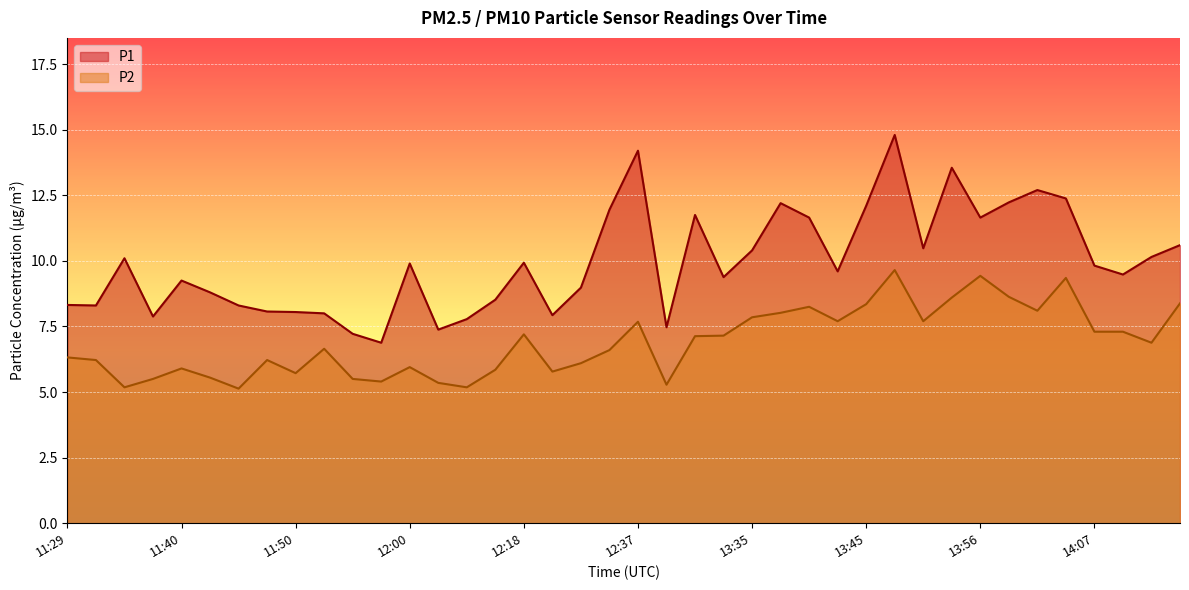

What is the spread (max minus min) of values at 13:38?

4.2